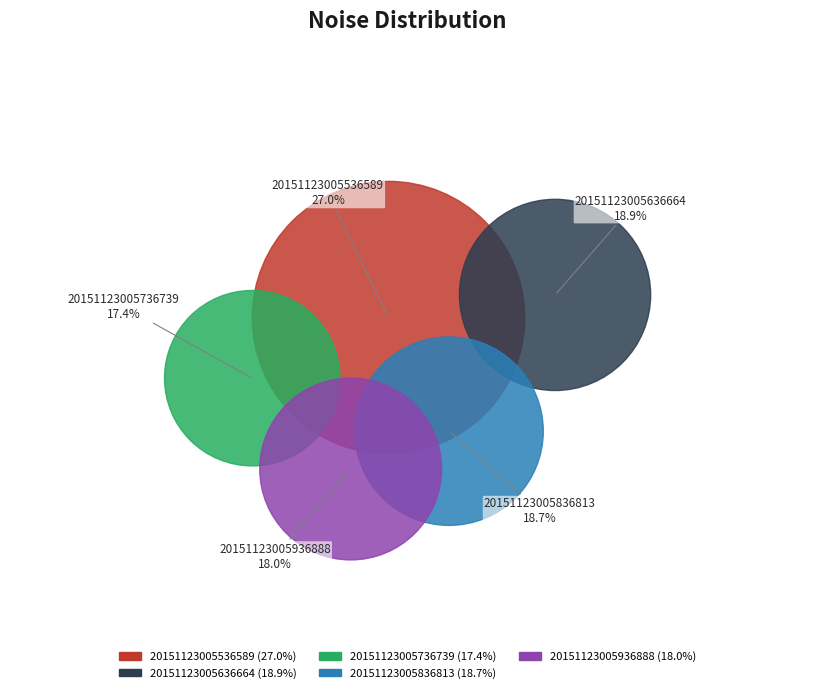

To the nearest percent, what is the combined percentage of 20151123005836813 and 20151123005636664?

38%